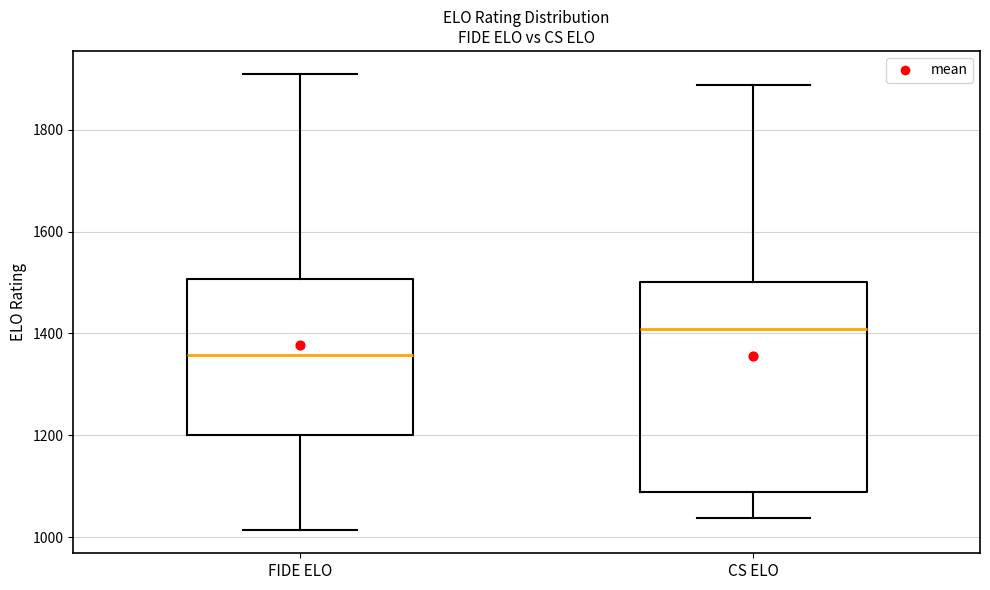

Which box has the lowest median line?

FIDE ELO